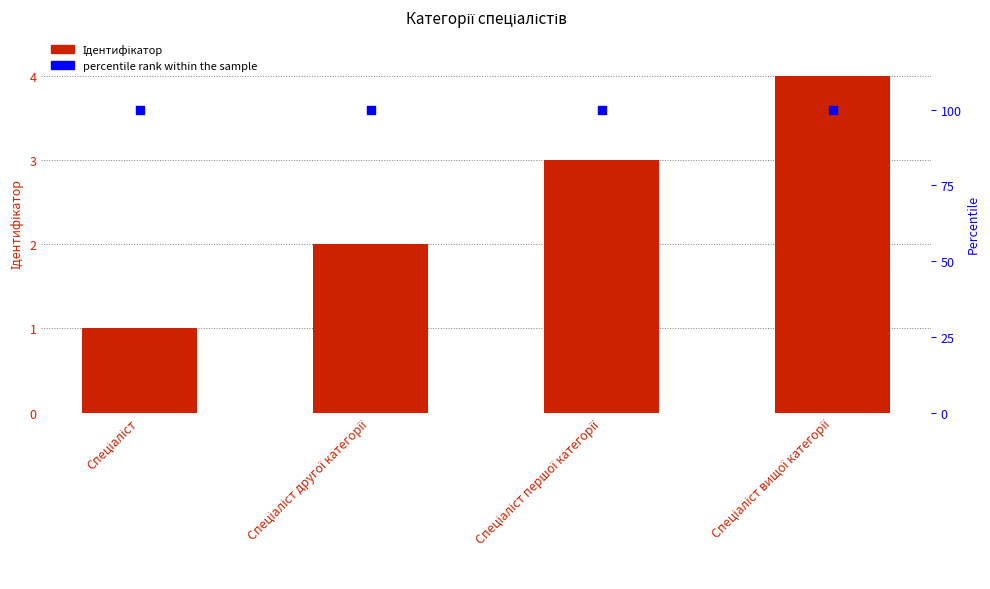

What is the total value across all series at Спеціаліст першої категорії?

103